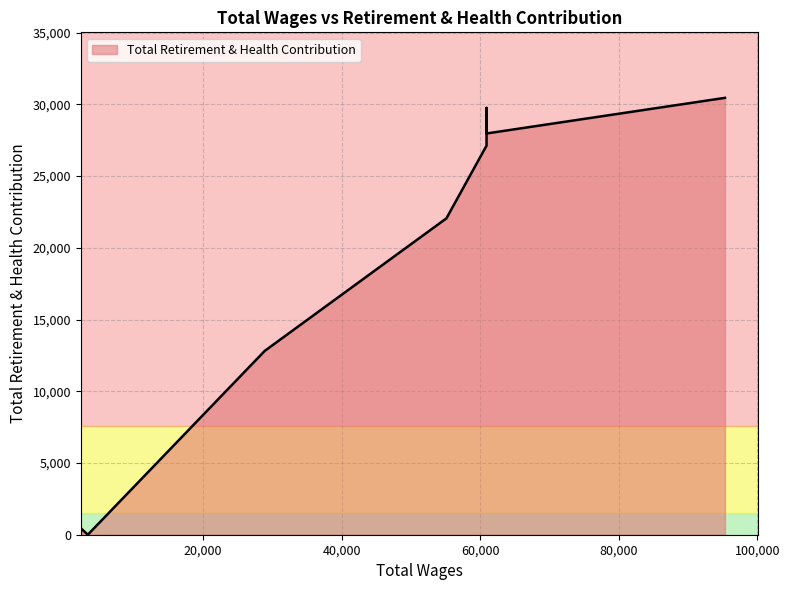

How many interior local peaks (higher than both neighbors) does the data have?

1